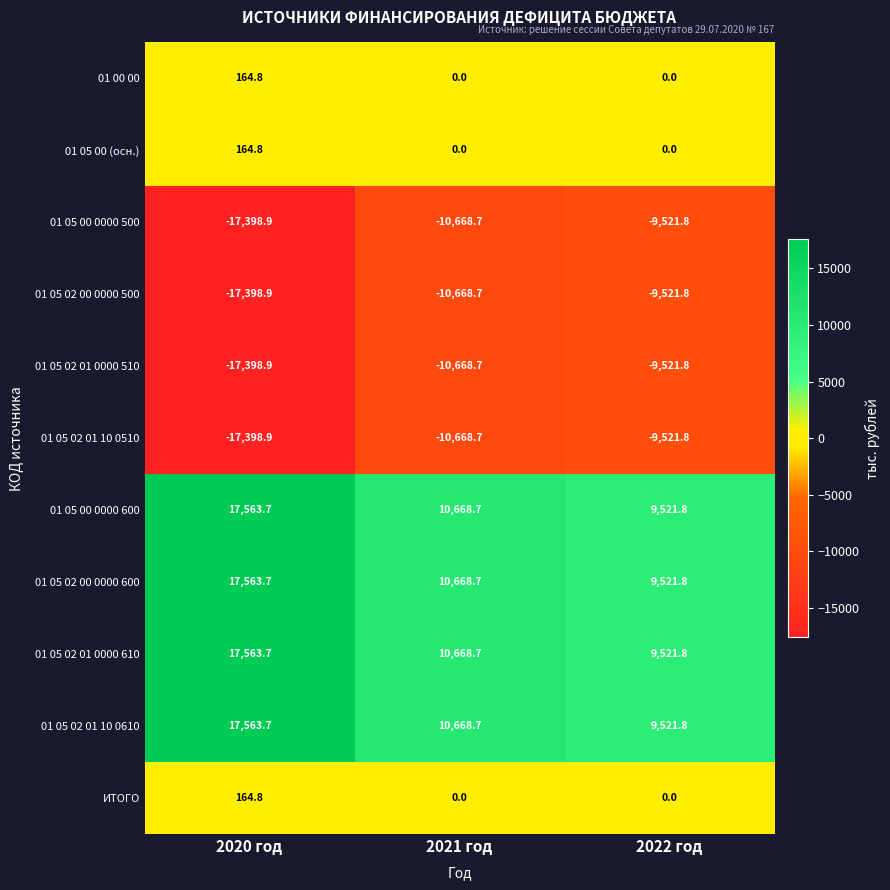

What value does the 01 05 02 01 0000 510 series have at 2022 год?

-9521.8